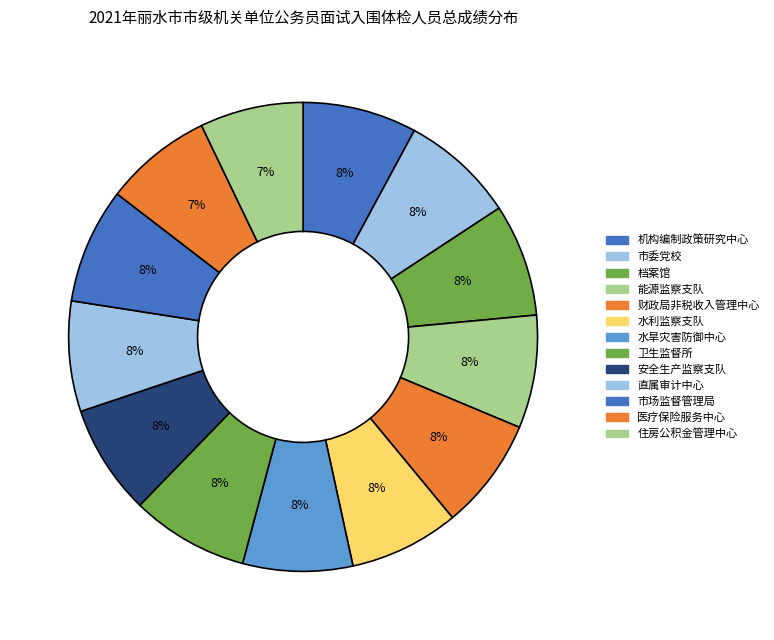

How many slices are in this pie chart?

13